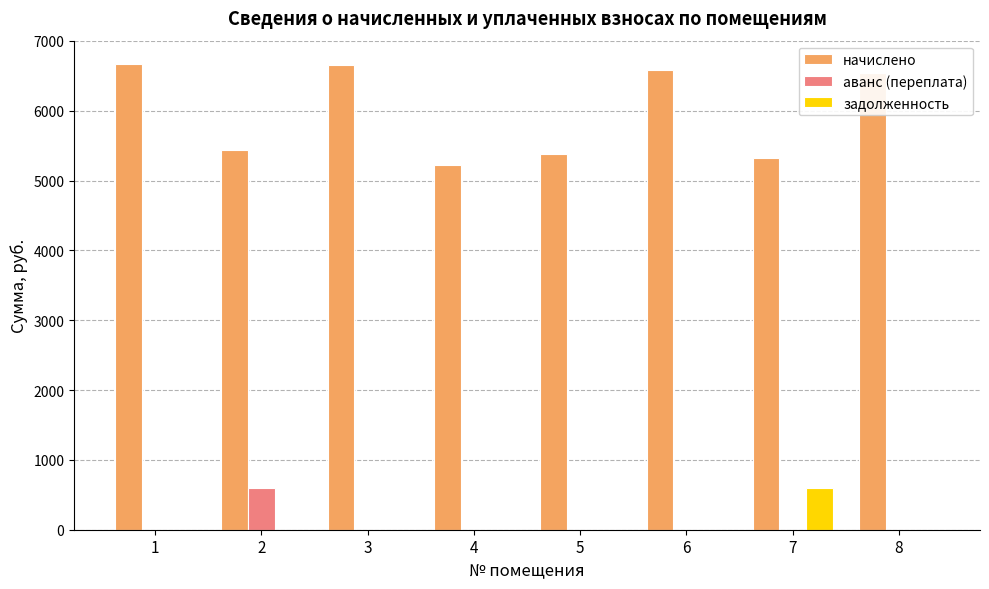

What are all the series names shown in the legend?

начислено, аванс (переплата), задолженность